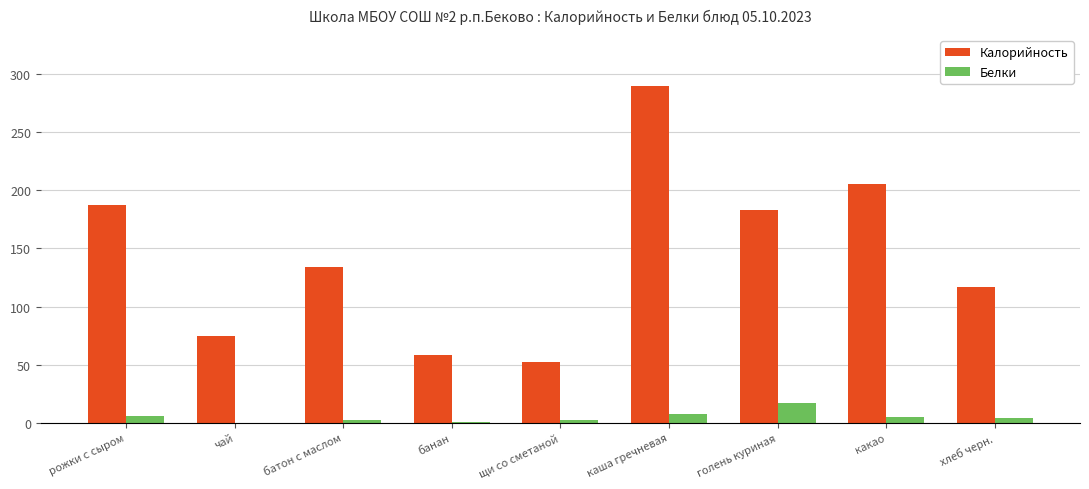

At which category is the sum across all series the highest?

каша гречневая